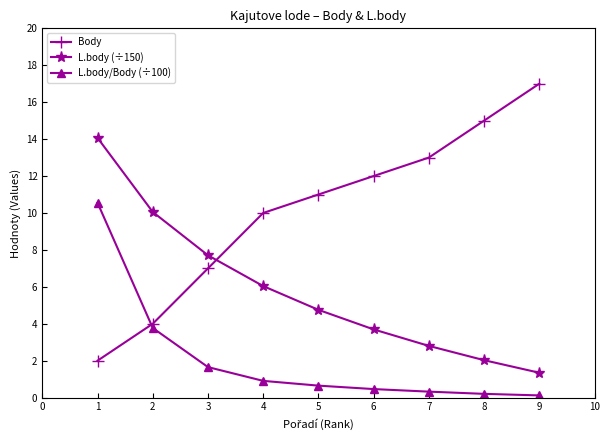

Which series has the largest total across all categories?

Body